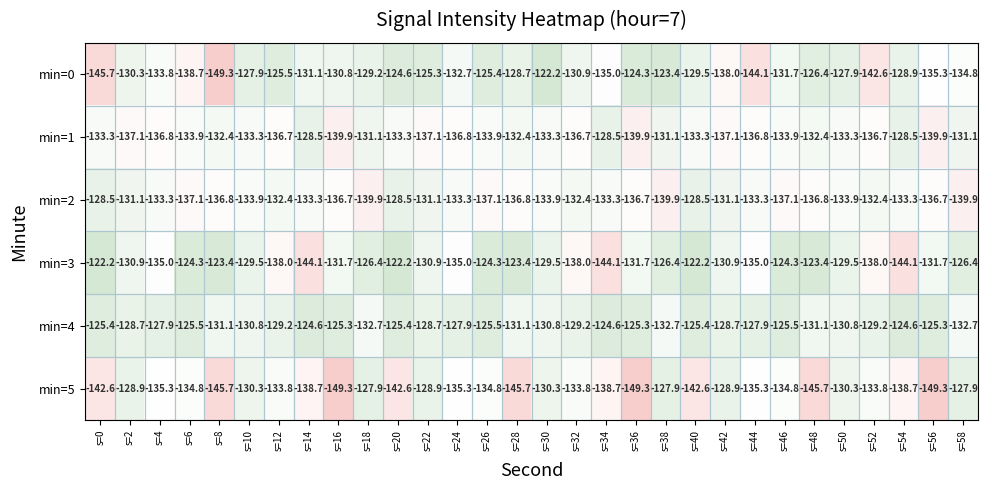

At which category is the sum across all series the highest?

s=20